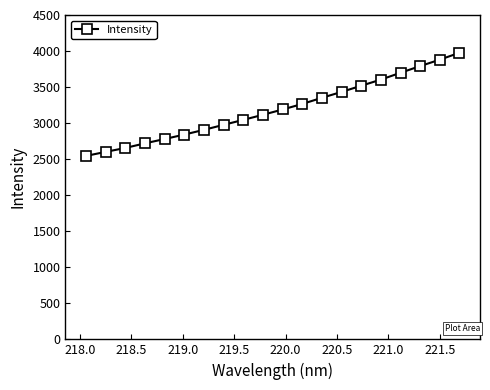

What is the minimum value shown in the chart?

2545.0